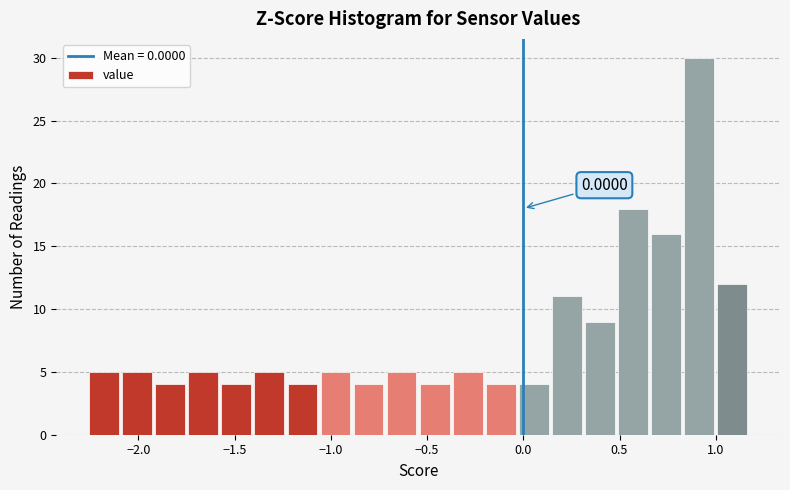

Read against the x-axis, roughly where is the centre of the tallest bar?

0.90